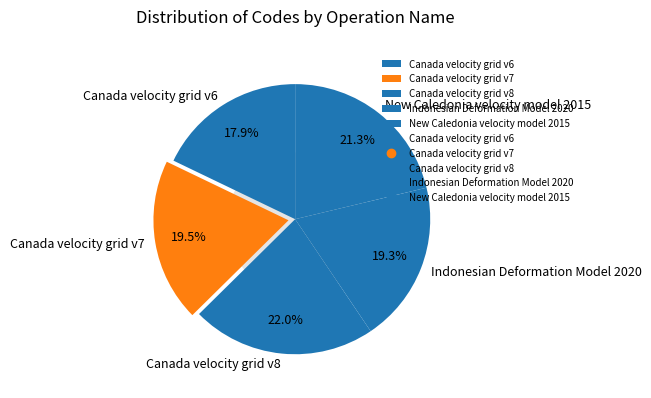

Count the number of slices in the pie.

5